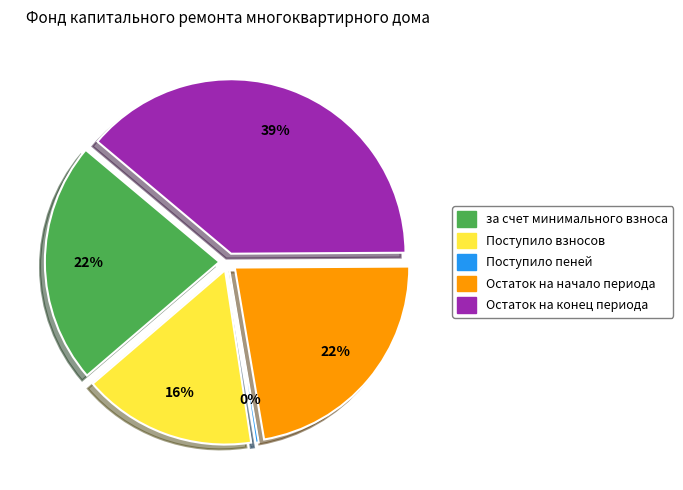

Count the number of slices in the pie.

5